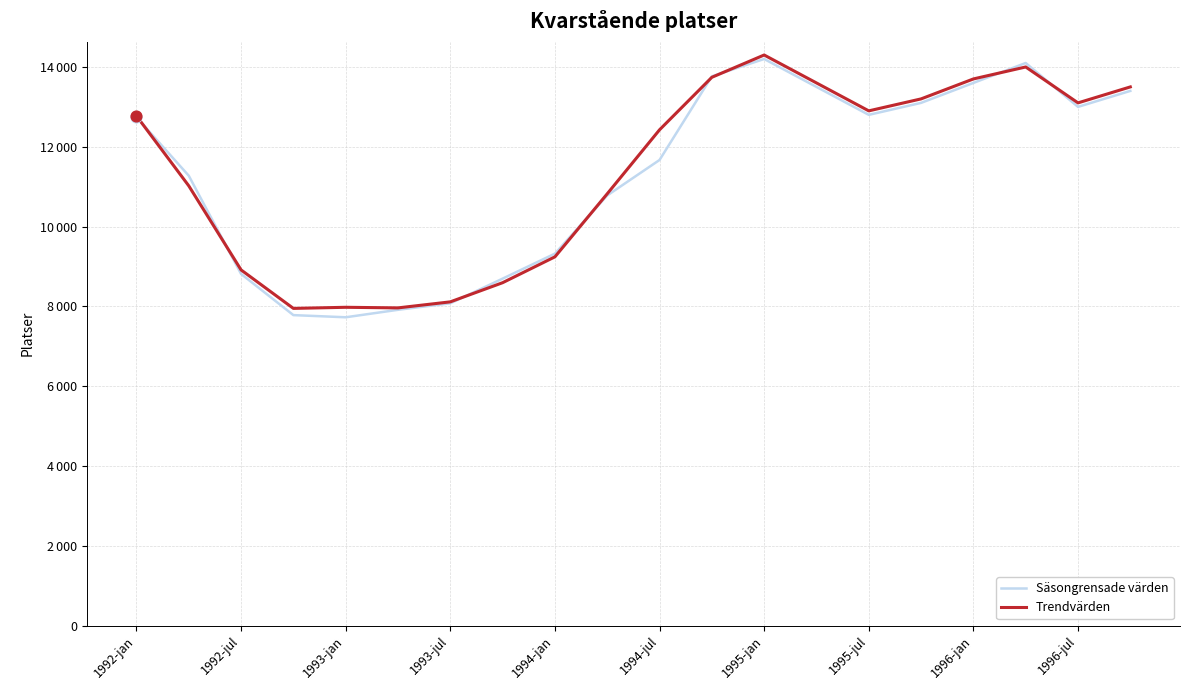

Is this an area chart (filled region under the line)?

No